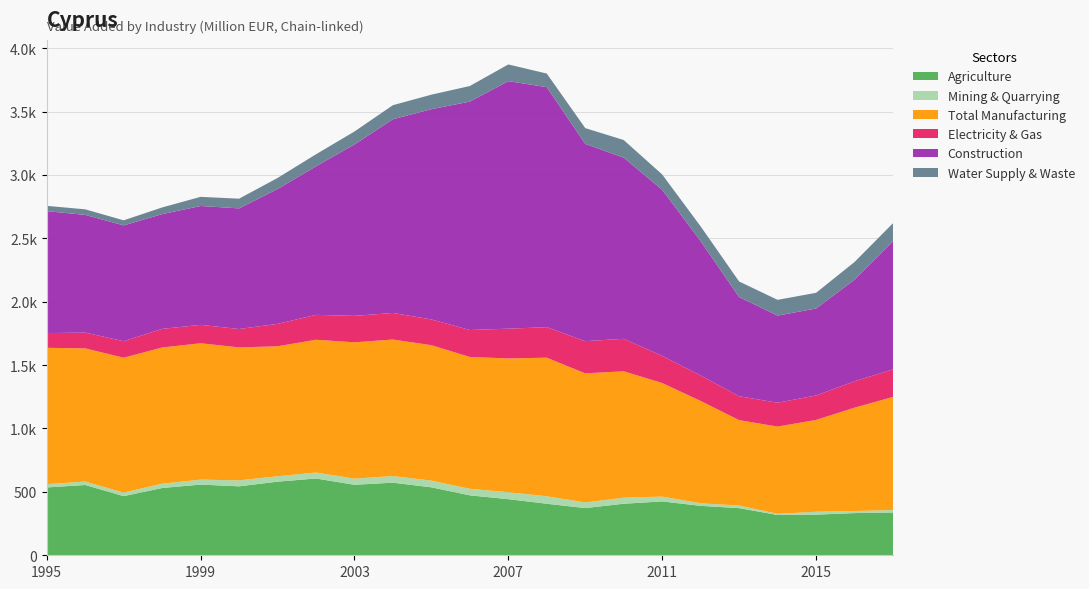

Reading right to left, transcribe all the data shown in this chart.

Agriculture: 337.9	332.7	320.6	317.9	371.8	390.0	424.7	406.5	372.2	406.4	442.6	472.7	535.9	572.6	556.1	605.8	580.6	543.7	557.5	530.7	466.6	554.4	535.0
Mining & Quarrying: 19.1	16.2	22.8	9.0	20.7	20.0	38.2	47.8	44.2	58.9	54.8	51.6	52.9	52.3	48.3	47.2	42.6	47.2	39.3	34.3	27.8	27.0	26.0
Total Manufacturing: 891.8	815.1	724.0	688.0	673.4	807.3	895.6	997.0	1018.4	1093.1	1055.1	1039.7	1068.1	1076.7	1075.3	1047.0	1025.2	1048.5	1075.5	1073.6	1063.9	1050.4	1075.3
Electricity & Gas: 217.3	208.2	192.9	188.2	188.5	200.5	214.0	256.0	254.2	240.6	234.7	212.8	203.0	209.8	208.5	196.3	176.6	145.2	145.1	147.0	130.1	124.4	116.0
Construction: 1010.2	801.0	686.0	687.5	782.0	1059.6	1310.4	1428.8	1555.6	1893.1	1952.4	1801.5	1658.4	1527.8	1352.0	1171.4	1063.4	951.3	937.4	905.0	913.7	928.6	961.8
Water Supply & Waste: 142.9	139.6	123.7	124.1	122.9	116.6	120.5	139.2	124.5	107.2	131.8	122.9	114.4	111.0	102.1	95.2	87.3	76.5	72.1	52.7	39.9	43.9	41.7